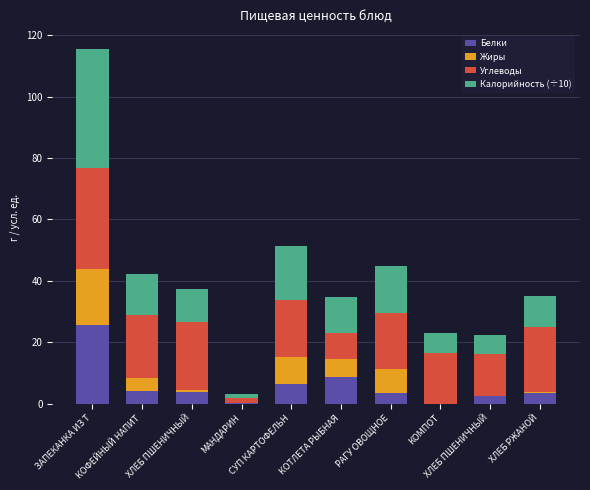

How many categories are shown in the chart?

10